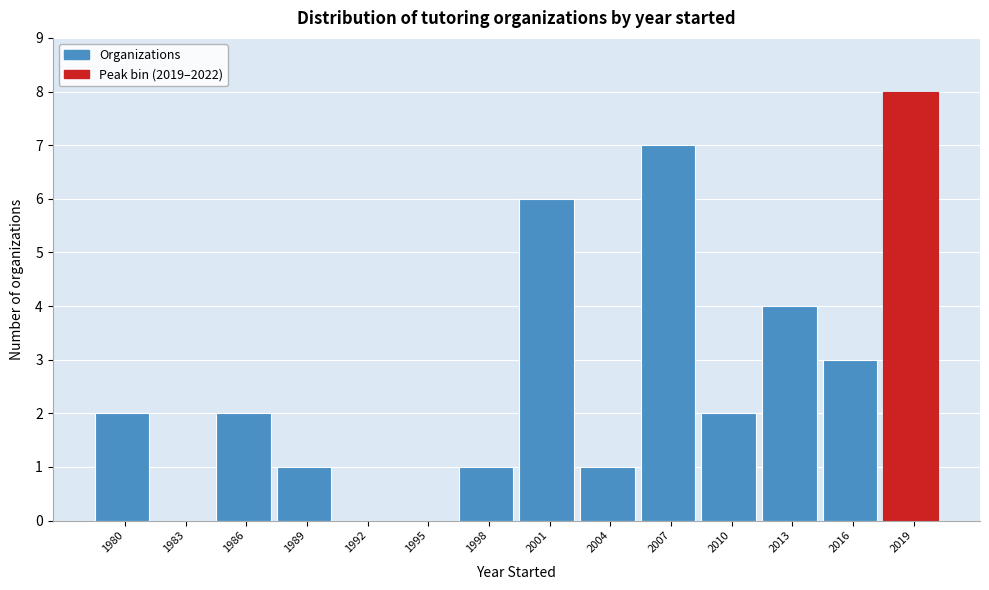

Reading left to right, transcribe all the data shown in this chart.

1980=2	1983=0	1986=2	1989=1	1992=0	1995=0	1998=1	2001=6	2004=1	2007=7	2010=2	2013=4	2016=3	2019=8